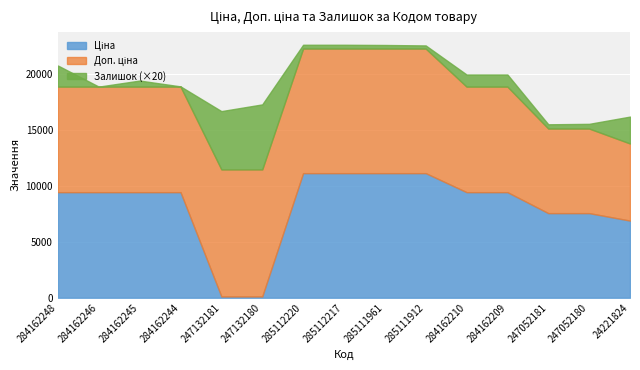

What is the difference between the maximum and minimum values in the Ціна series?

11000.2